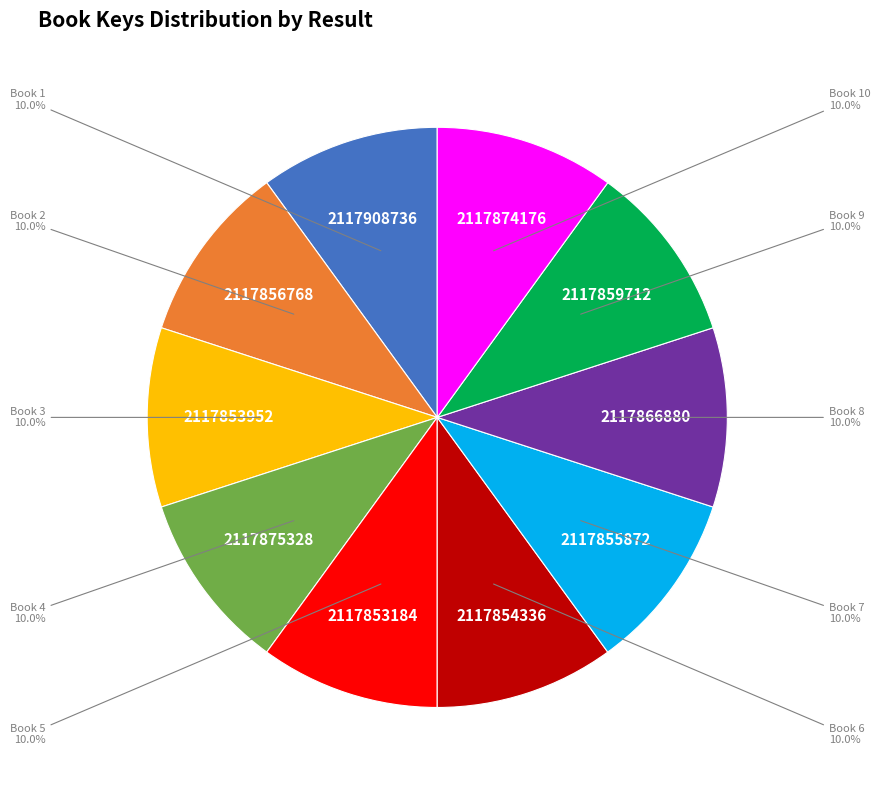

Does any single category account for the majority?

No